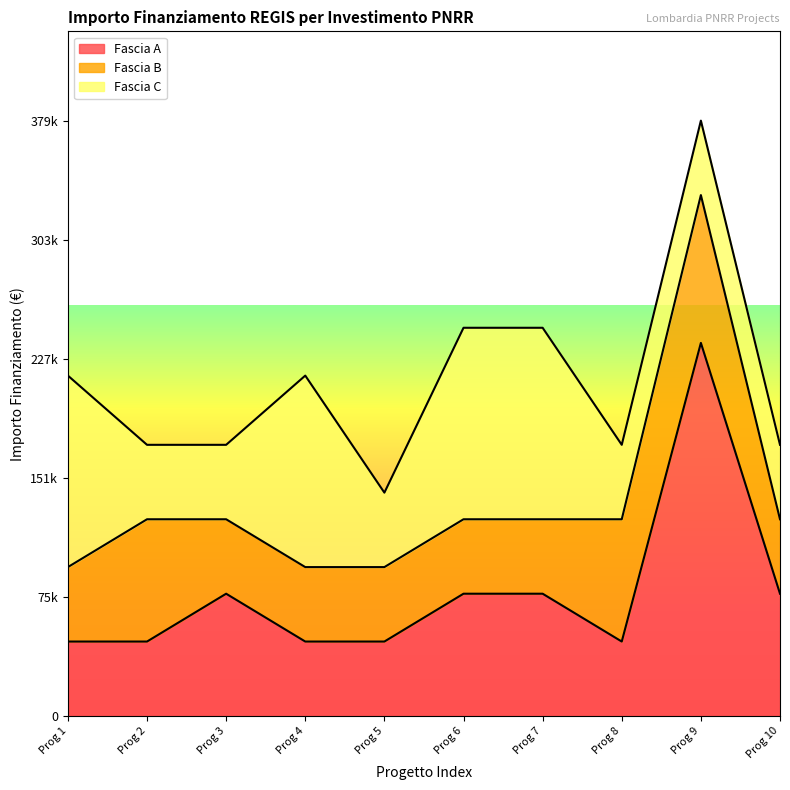

Does the chart display data point markers on the line(s)?

No